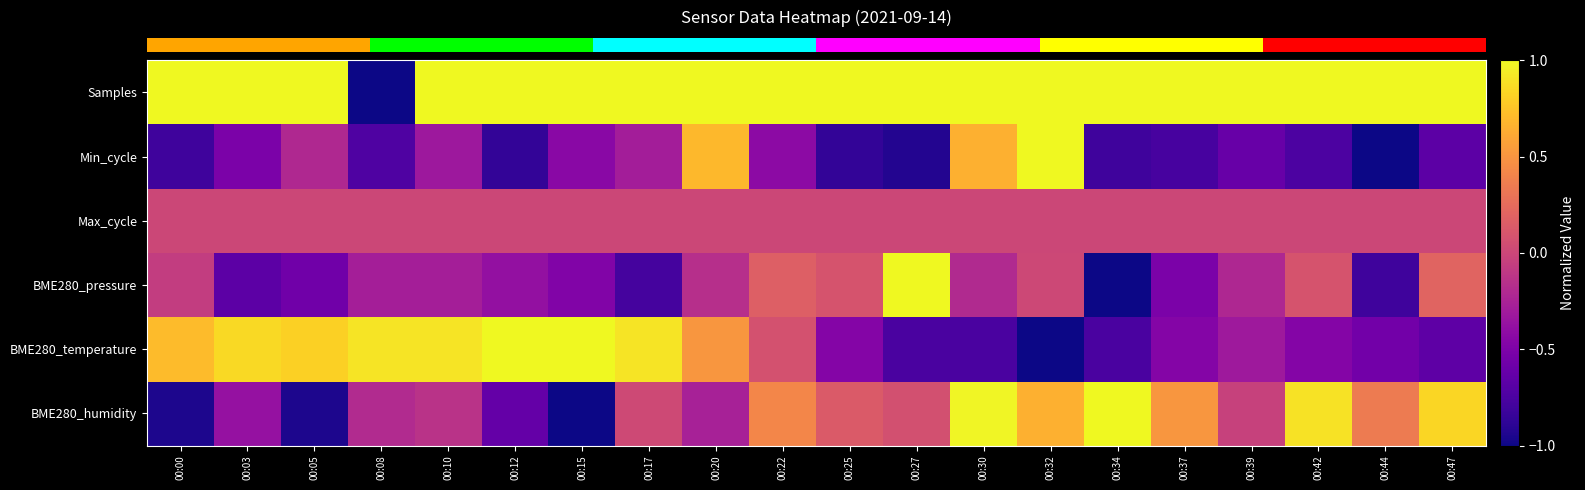

Which has a higher value, 00:37 or 00:17?

00:37